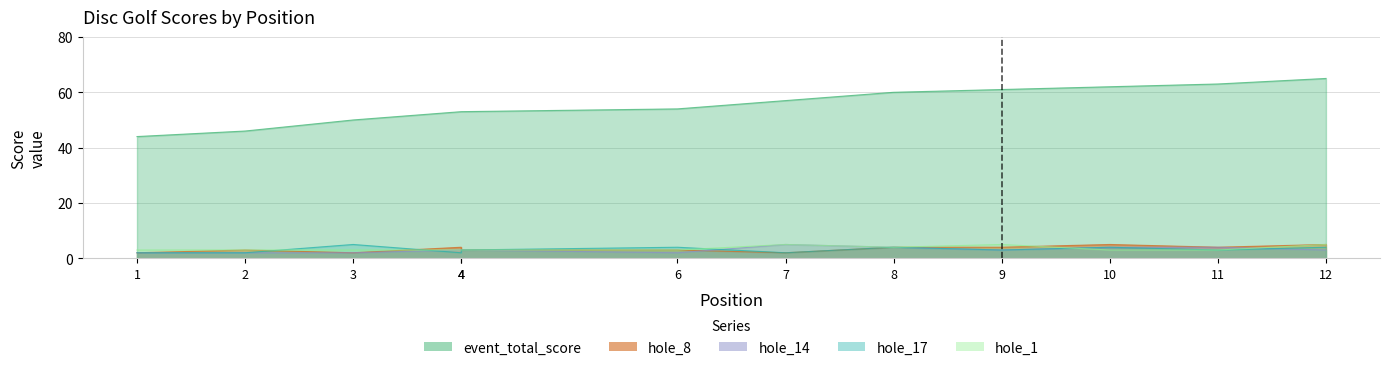

What is the value of the hole_1 point at the 5th from the left?

3